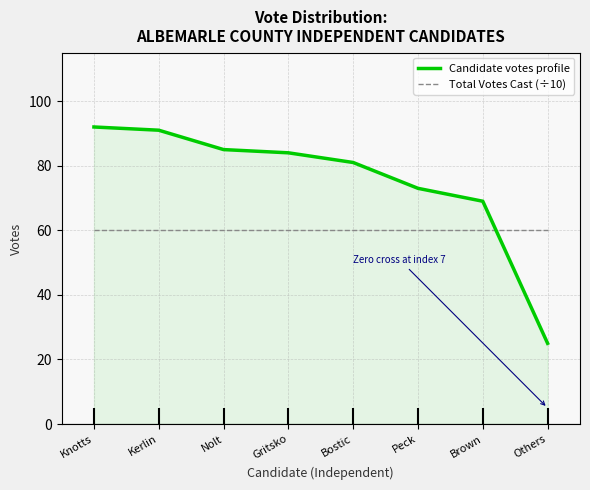

At which label does Candidate votes profile reach its minimum?

Others